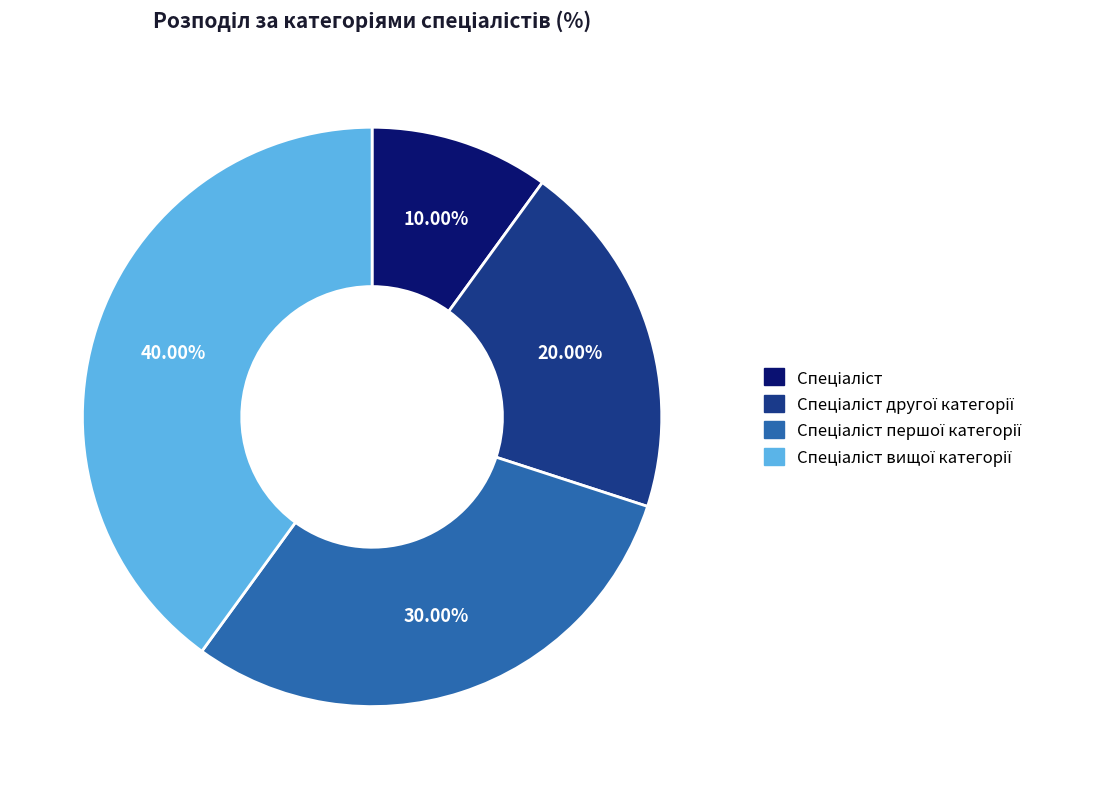

Does any single category account for the majority?

No